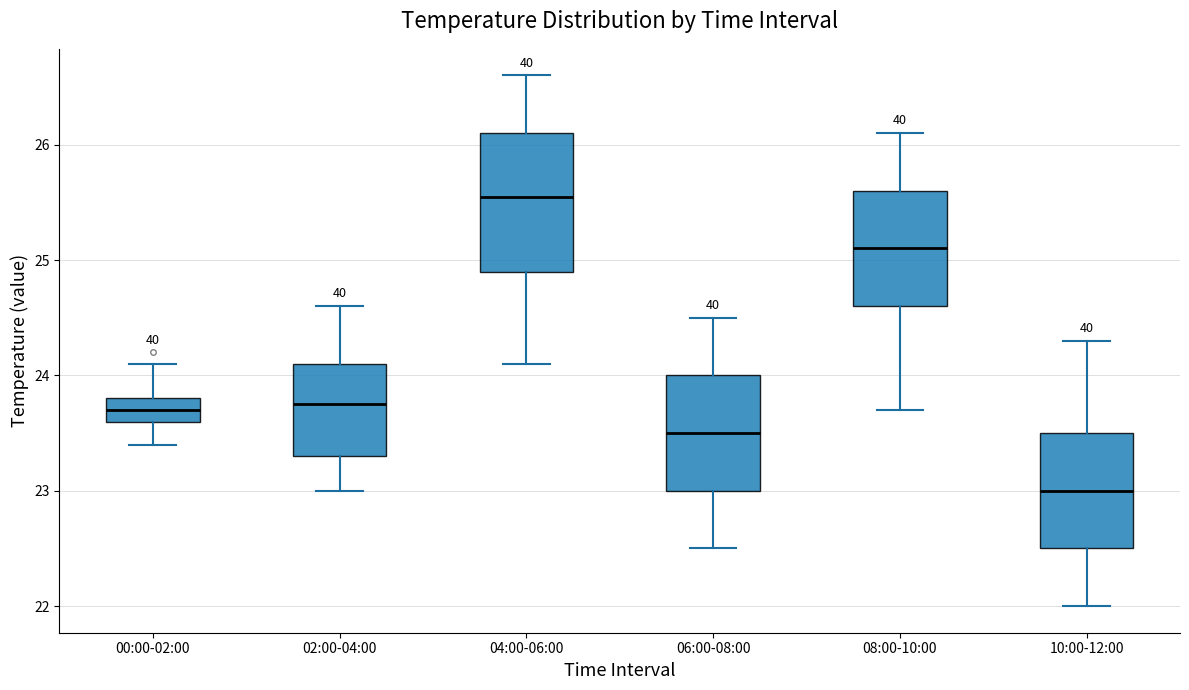

Reading left to right, read every box against the y-axis: the position of its median line, the range the box covers, and the ends of its whiskers. The values are not printed on the chart, so give them approximately, as read against the axis.

00:00-02:00: median 23.7, box 23.6 to 23.8, whiskers 23.4 to 24.1
02:00-04:00: median 23.8, box 23.3 to 24.1, whiskers 23.0 to 24.6
04:00-06:00: median 25.6, box 24.9 to 26.1, whiskers 24.1 to 26.6
06:00-08:00: median 23.5, box 23.0 to 24.0, whiskers 22.5 to 24.5
08:00-10:00: median 25.1, box 24.6 to 25.6, whiskers 23.7 to 26.1
10:00-12:00: median 23.0, box 22.5 to 23.5, whiskers 22.0 to 24.3